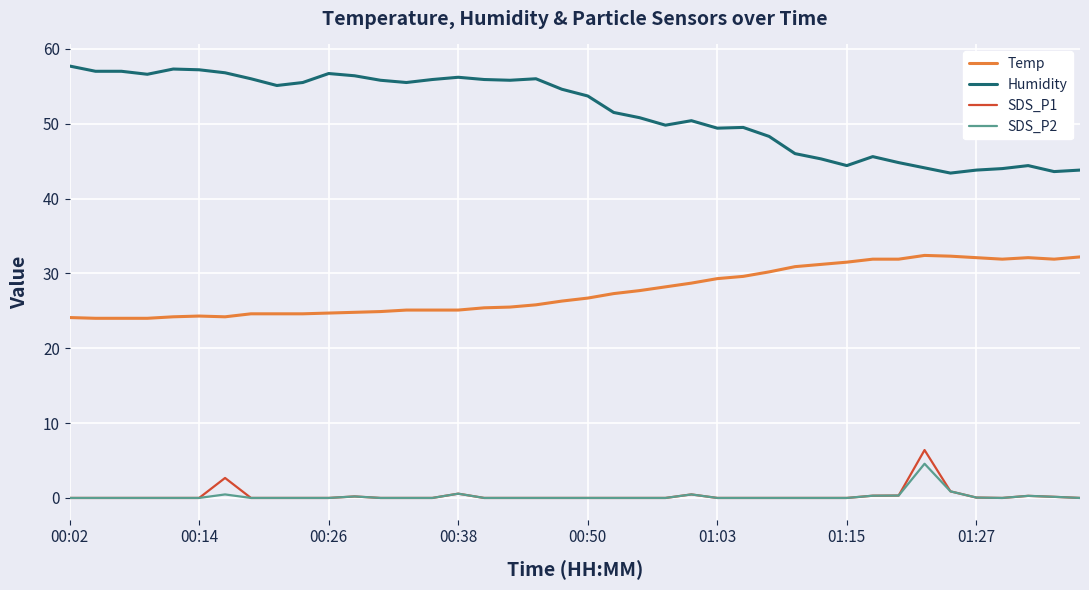

What is the highest value of the Temp series?

32.4